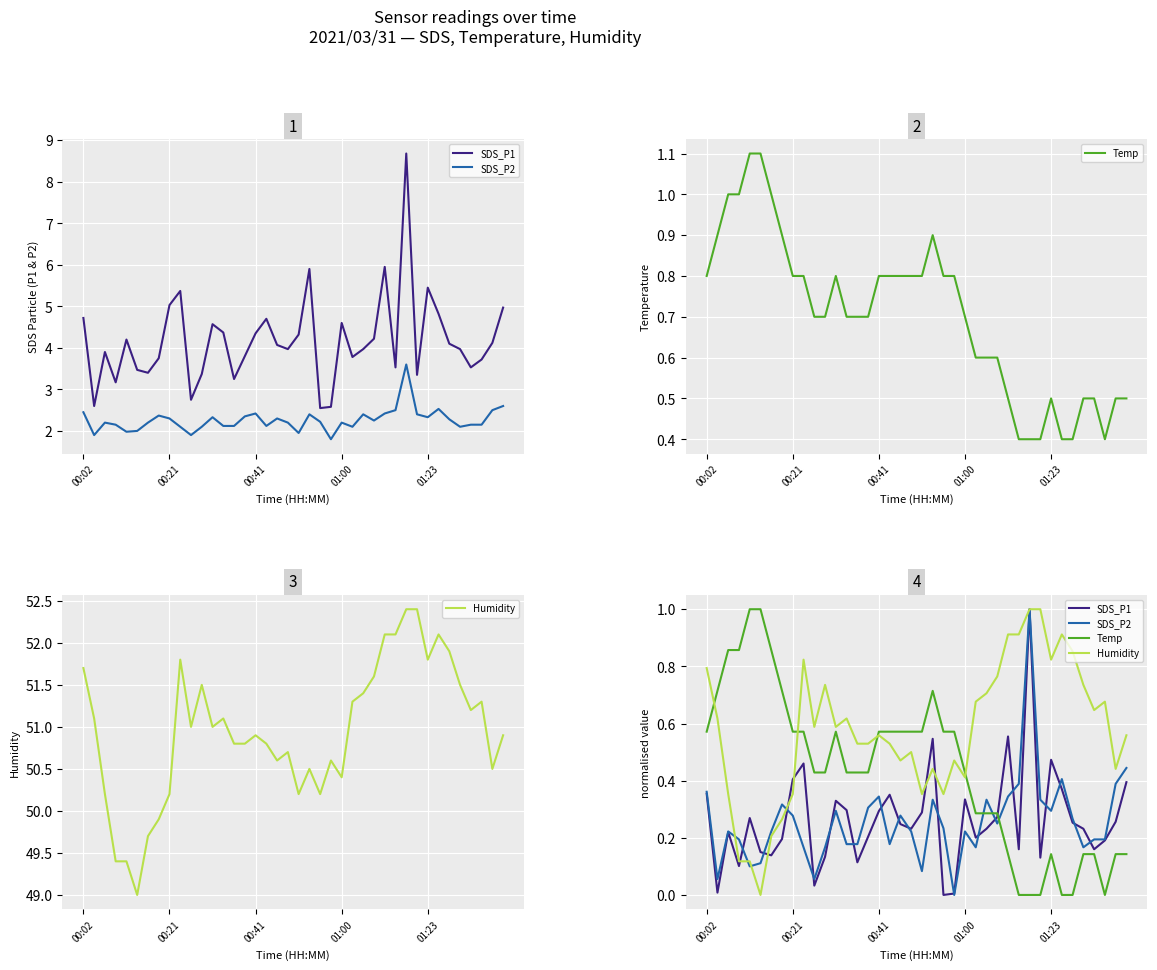

List the labels in order of Humidity value, largest first.

30, 31, 28, 29, 33, 34, 9, 32, 00:02, 27, 11, 35, 26, 25, 37, 36, 00:21, 13, 10, 12, 16, 39, 14, 15, 17, 19, 18, 23, 21, 38, 24, 00:41, 8, 20, 22, 7, 6, 01:00, 01:23, 5